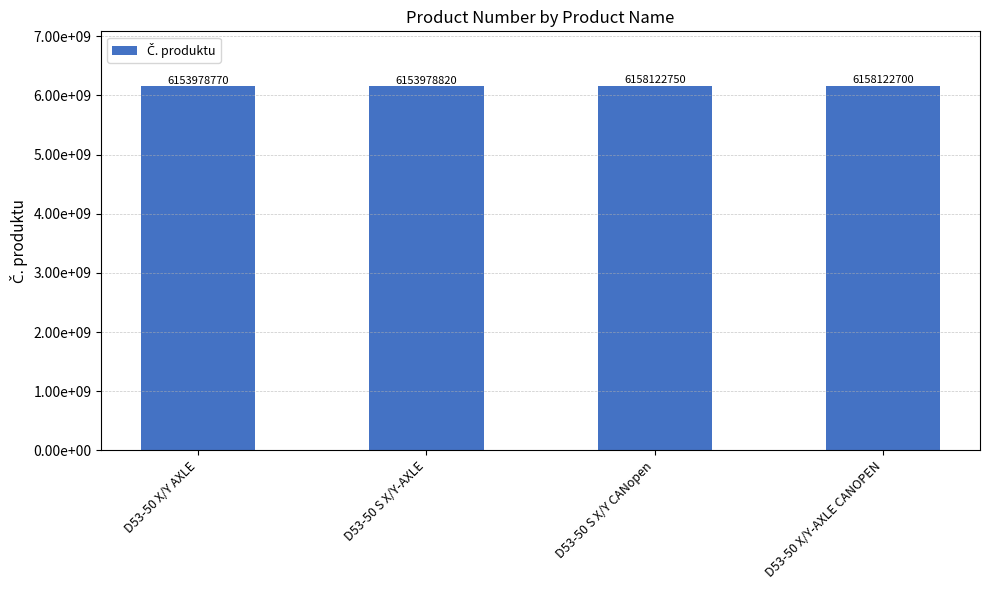

List the labels in order of value, smallest first.

D53-50 X/Y AXLE, D53-50 S X/Y-AXLE, D53-50 X/Y-AXLE CANOPEN, D53-50 S X/Y CANopen